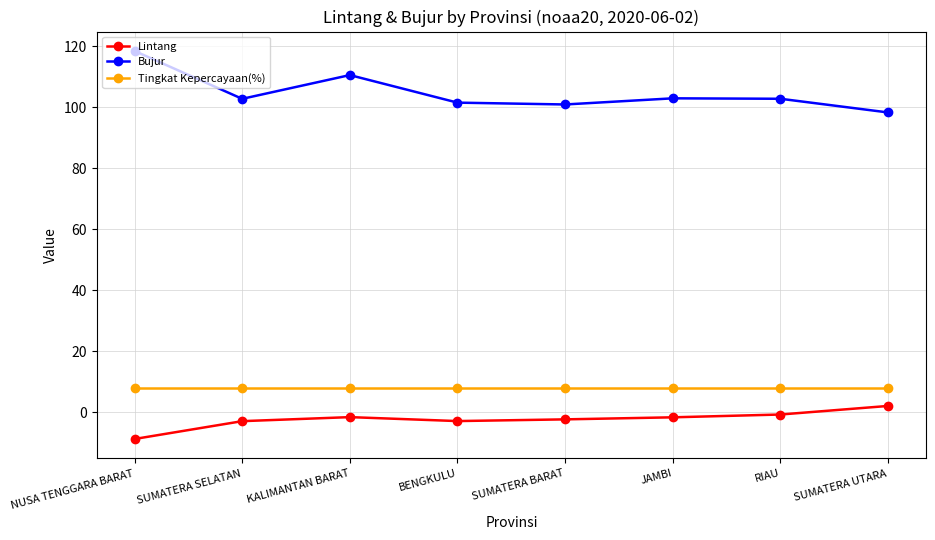

What is the difference between the second highest and second lowest values in the Bujur series?

9.6